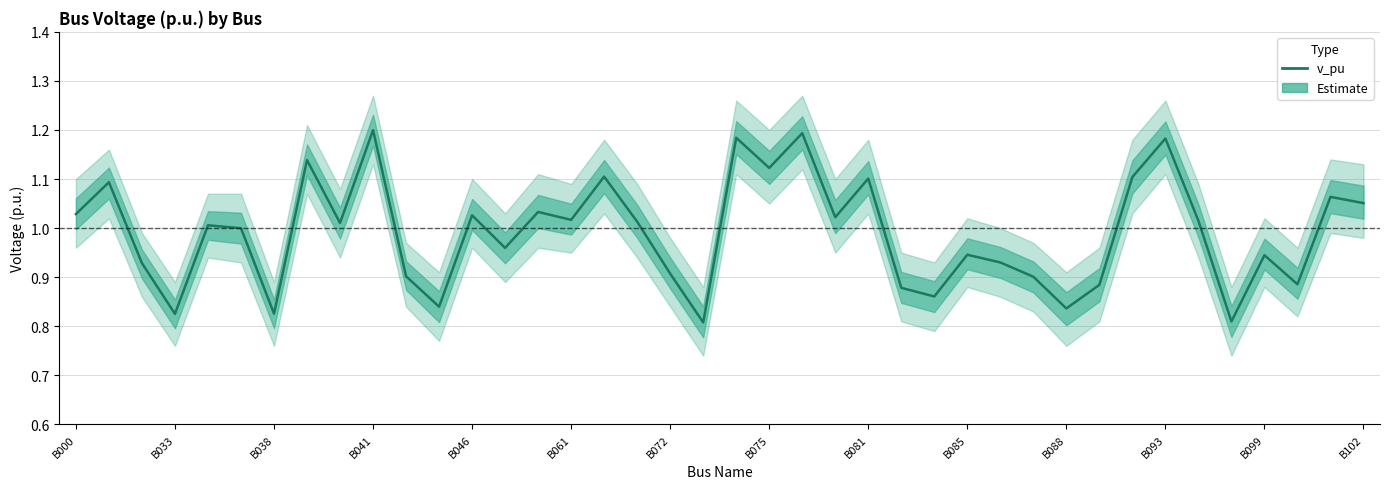

Which category has the lowest value across all series?

19